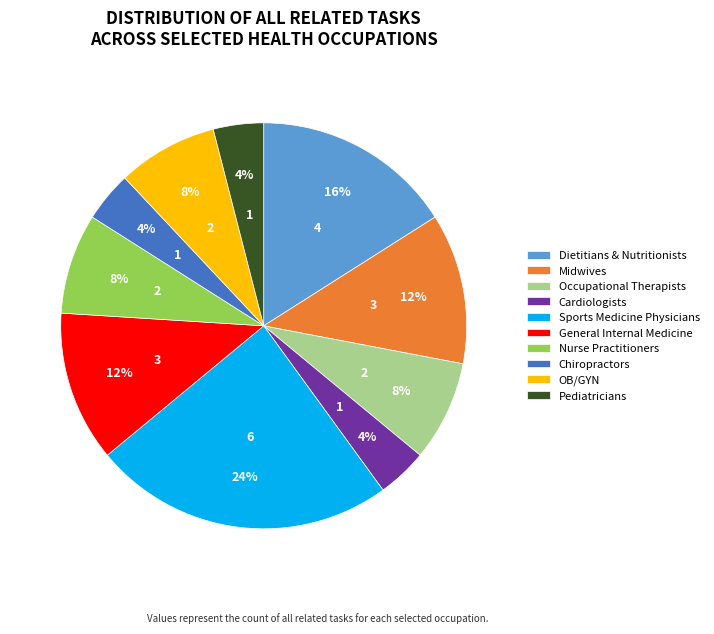

What is the largest slice in the pie chart?

Sports Medicine Physicians